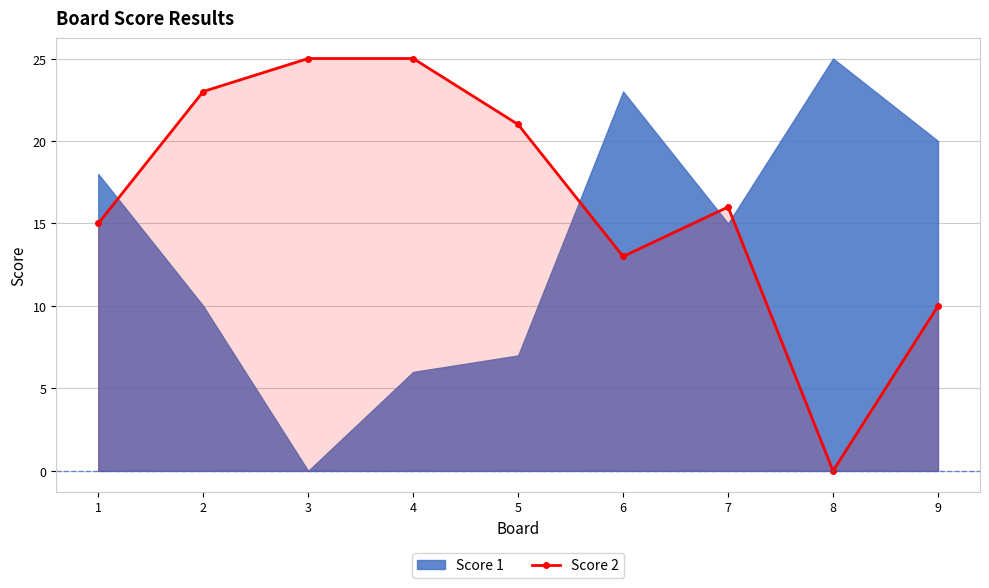

Where is the first local maximum?

7